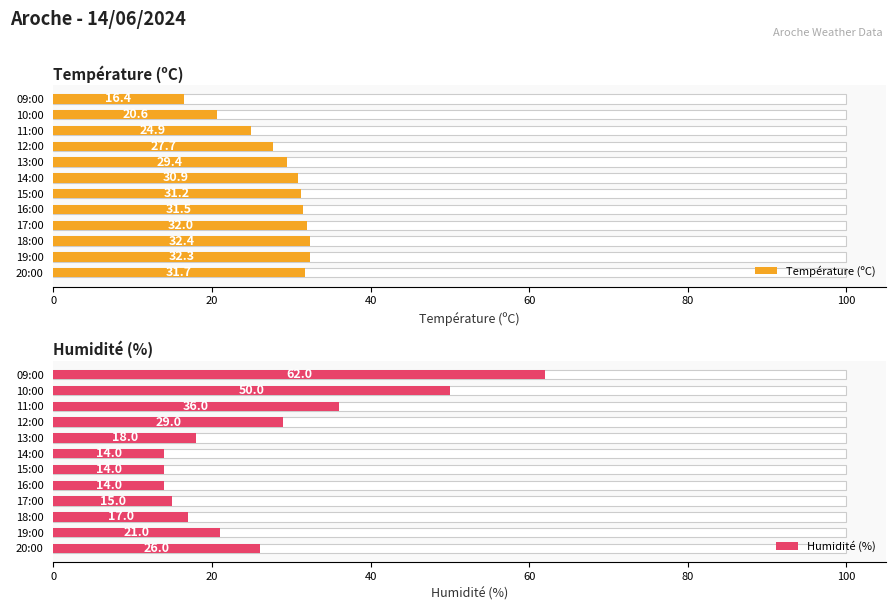

Does the chart contain any negative values?

No